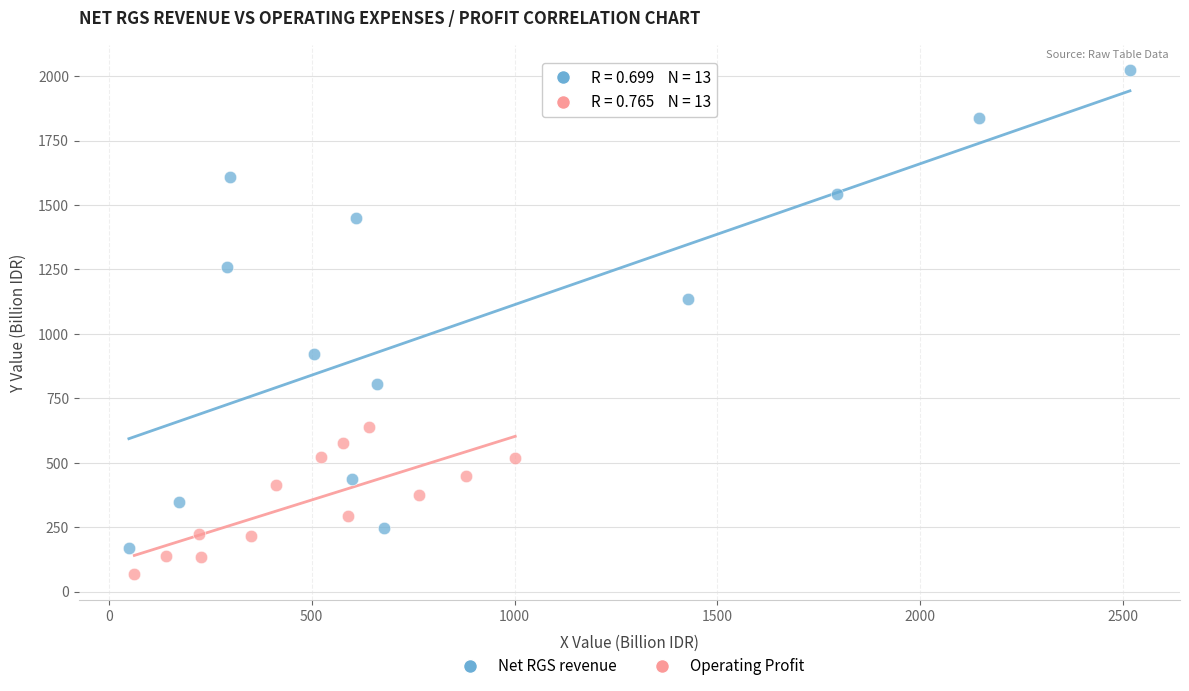

What are all the series names shown in the legend?

Net RGS revenue, Operating Profit